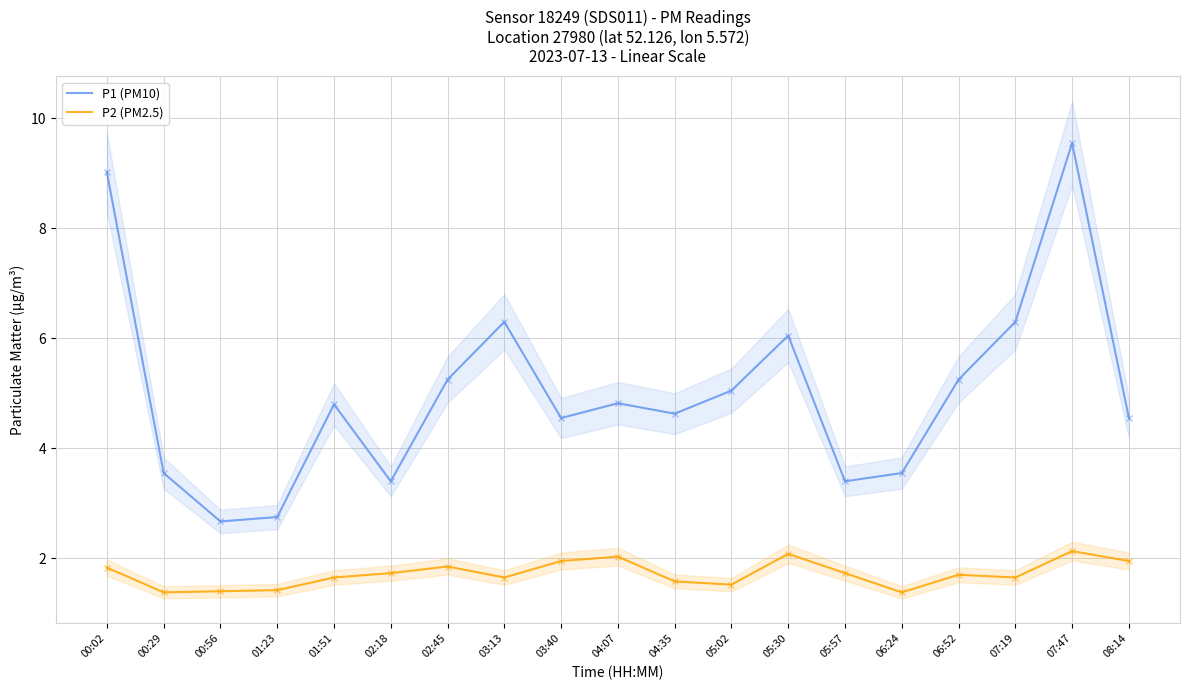

How many distinct data groups are displayed?

2